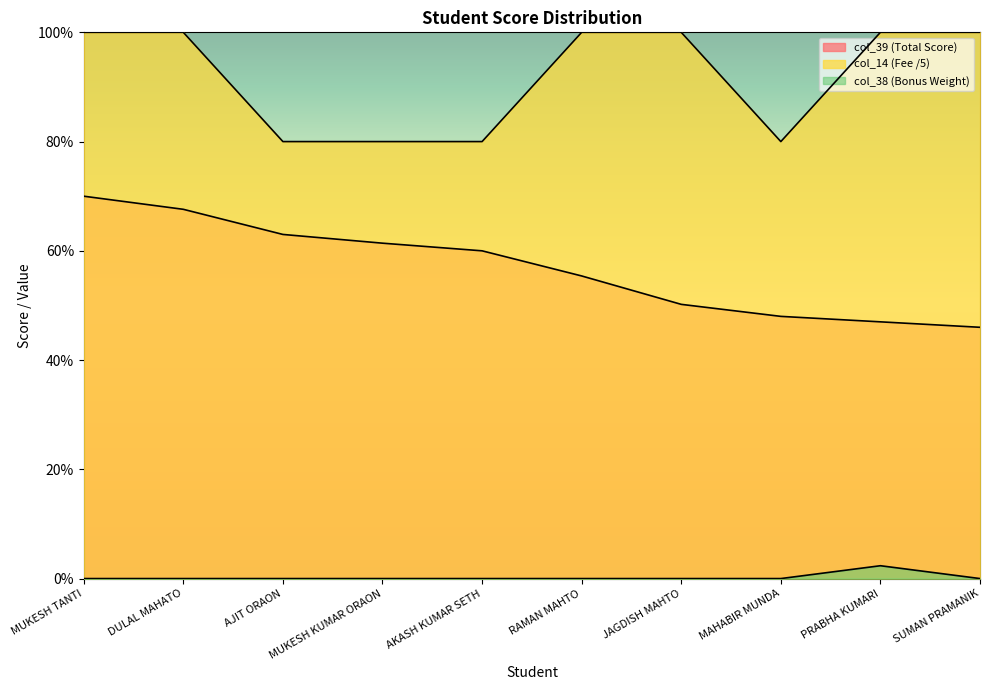

What value does the col_14 series have at PRABHA KUMARI?

100.0